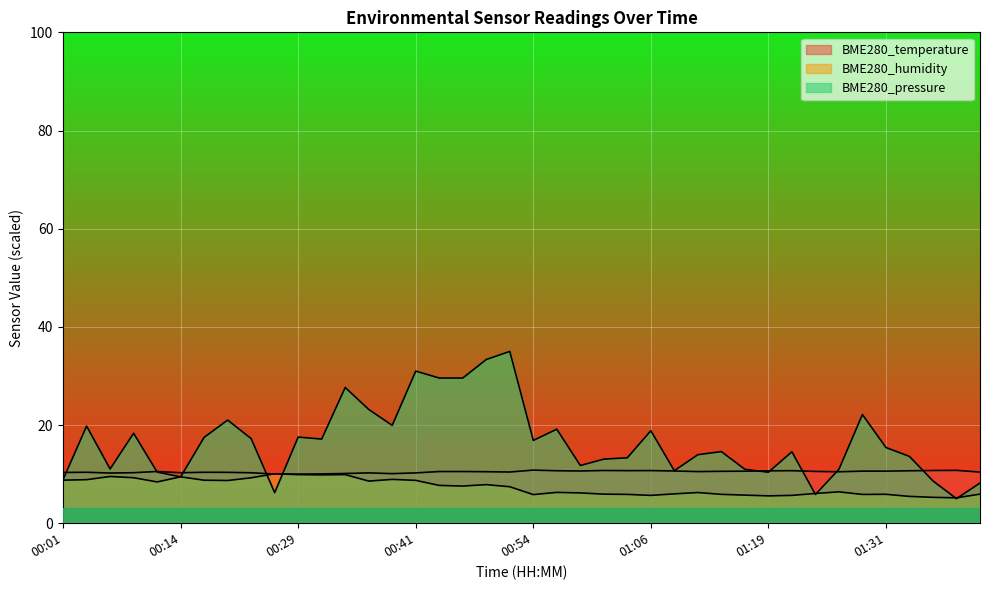

Which label corresponds to the largest value in the chart?

00:51